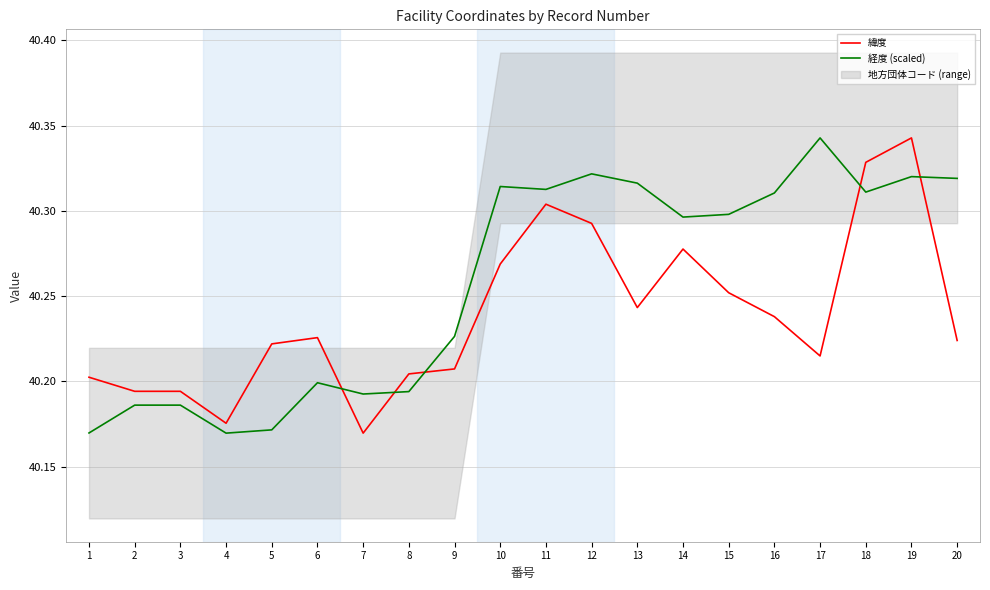

At which category does 経度 (scaled) reach its first local peak?

6